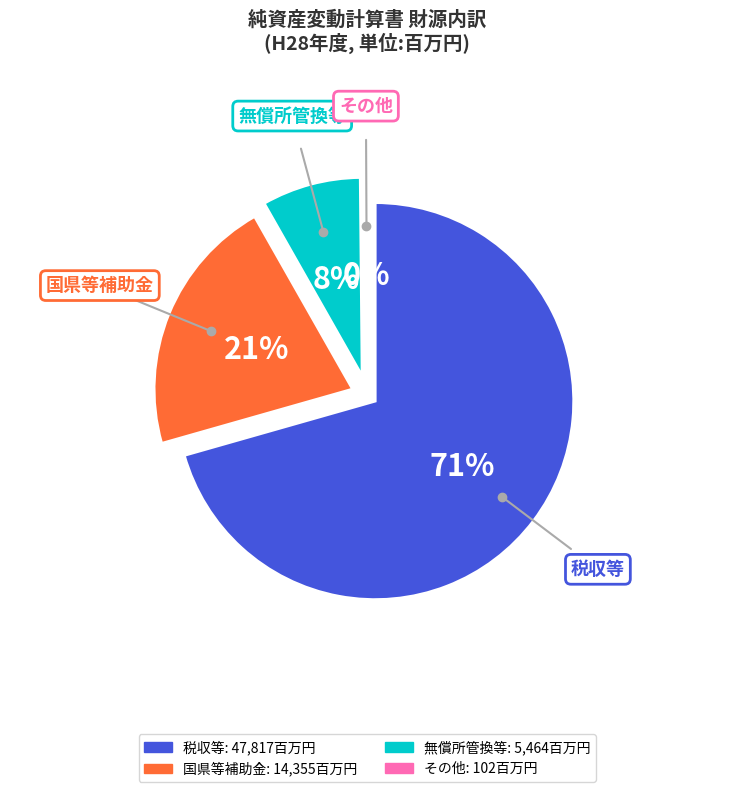

Which category has the smallest portion of the pie?

その他